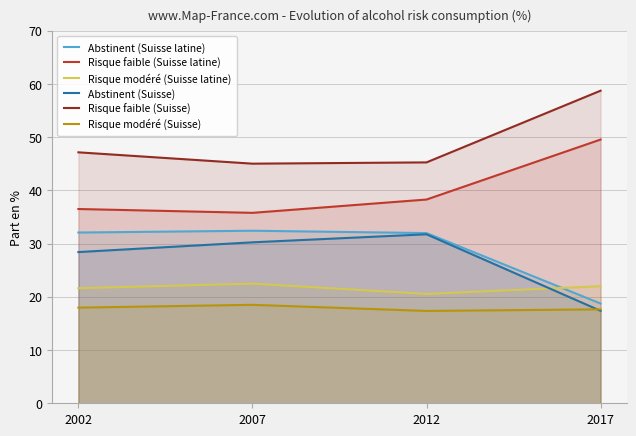

List the series in order of their peak value, lowest first.

Risque modéré (Suisse), Risque modéré (Suisse latine), Abstinent (Suisse), Abstinent (Suisse latine), Risque faible (Suisse latine), Risque faible (Suisse)